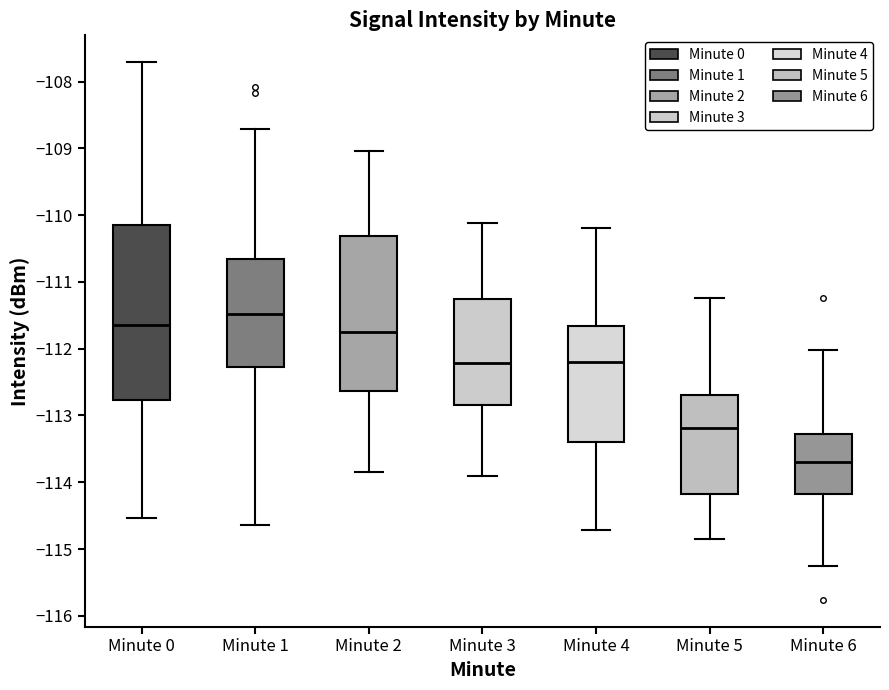

Which box has the lowest median line?

Minute 6